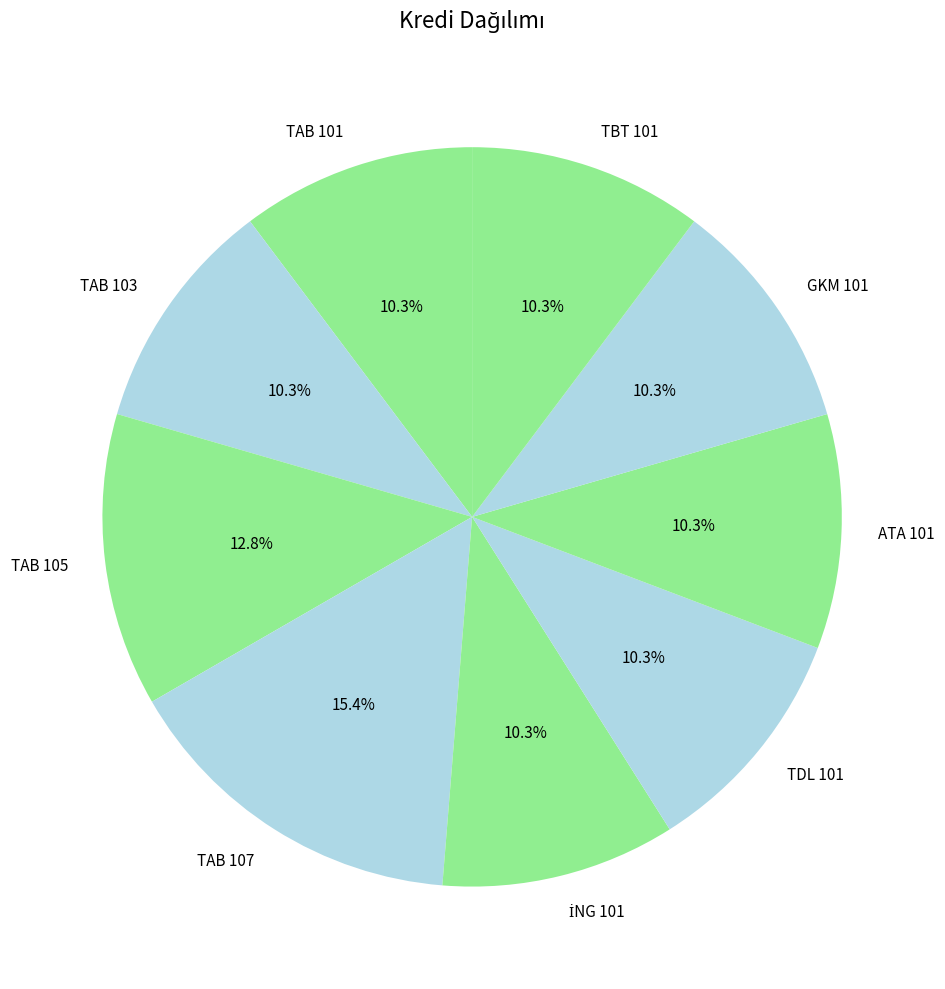

Which category has the biggest portion of the pie?

TAB 107